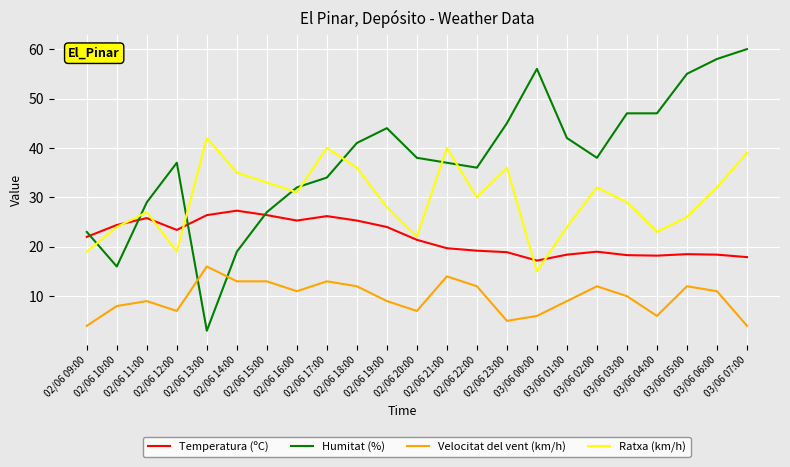

What is the maximum value shown in the chart?

60.0